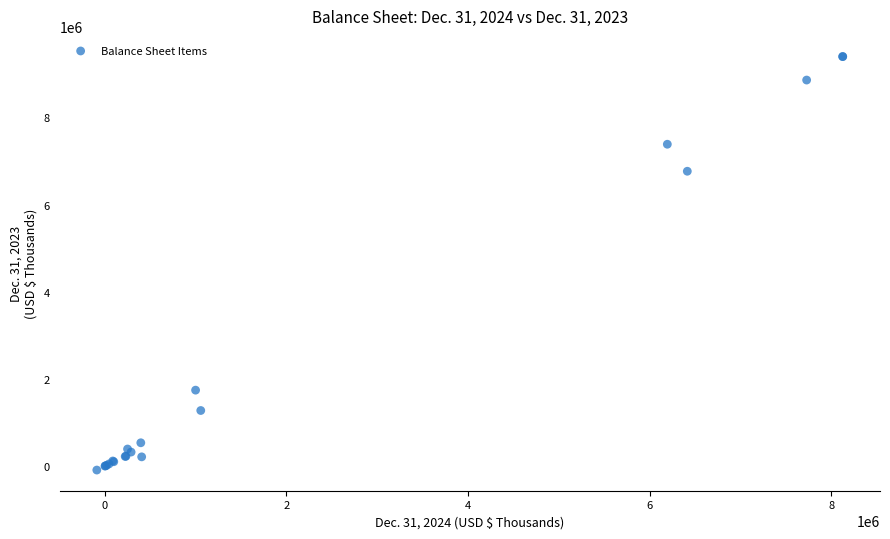

What Y value in the scatter plot is closest to 4652795?

6763378